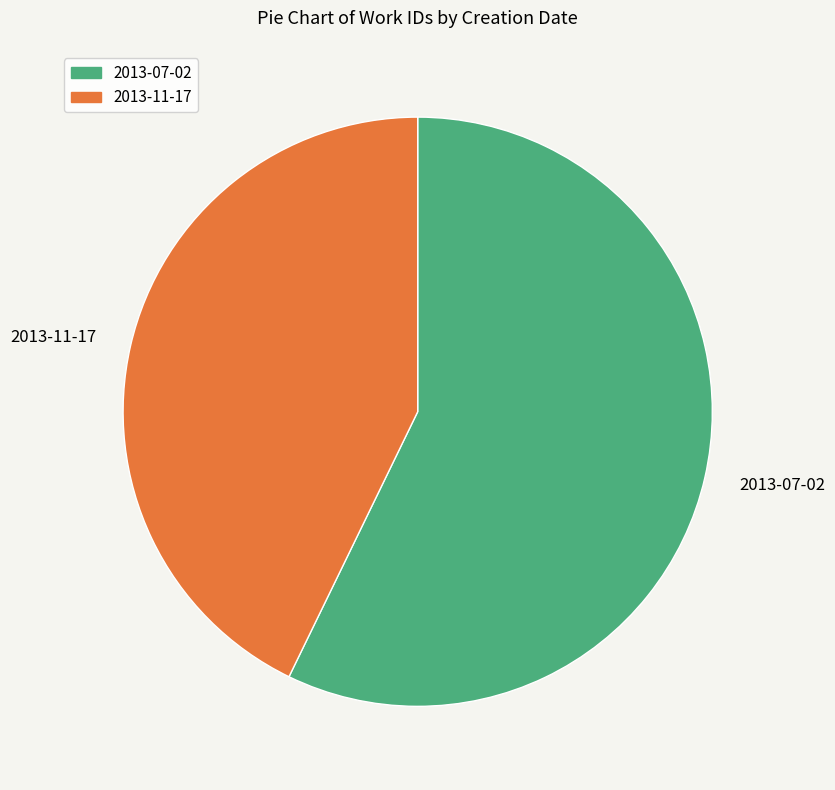

Which slice is the smallest?

2013-11-17